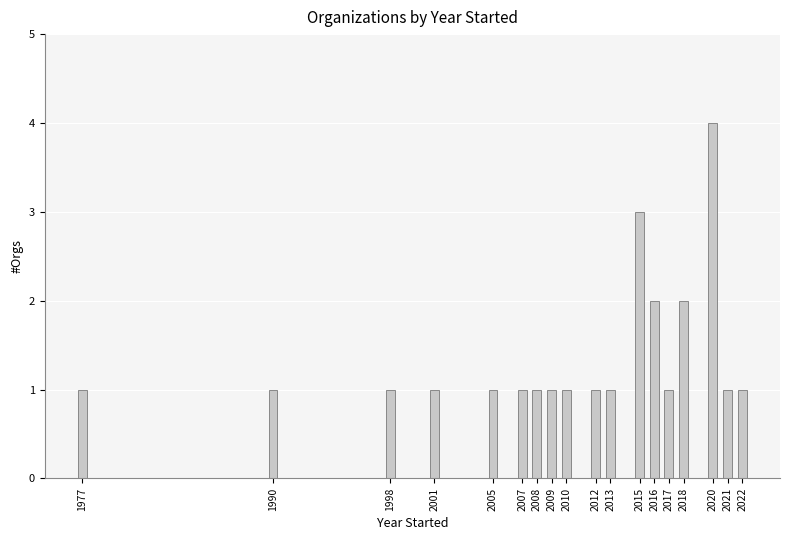

Reading right to left, what are all the values shown in this chart?

2022=1	2021=1	2020=4	2018=2	2017=1	2016=2	2015=3	2013=1	2012=1	2010=1	2009=1	2008=1	2007=1	2005=1	2001=1	1998=1	1990=1	1977=1